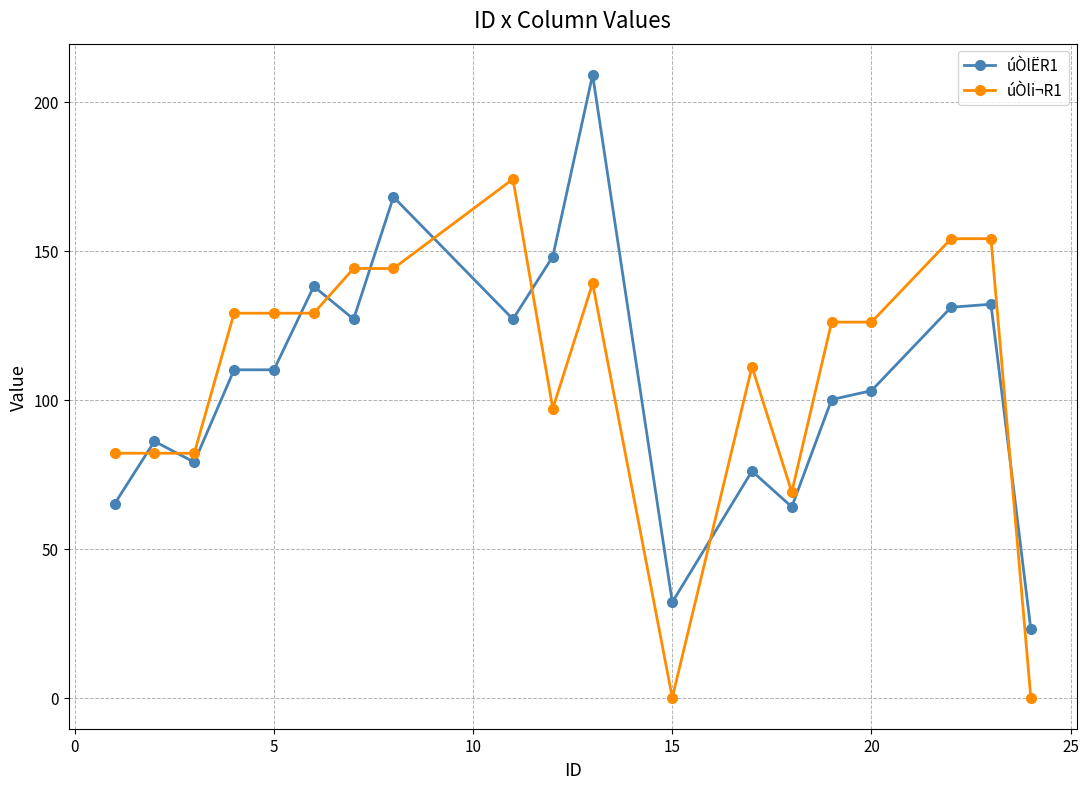

What is the minimum value for úÒlËR1?

23